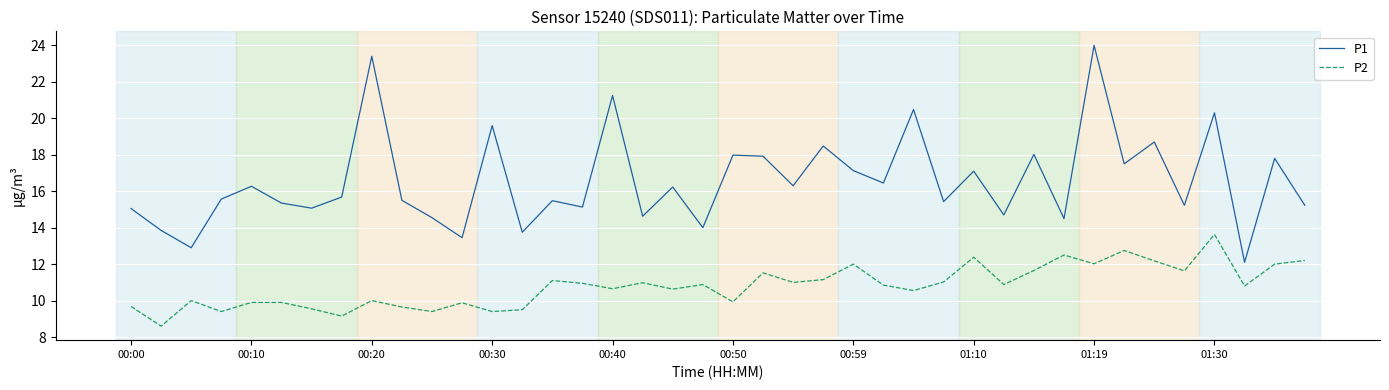

True or false: P1 and P2 cross at least once.

False